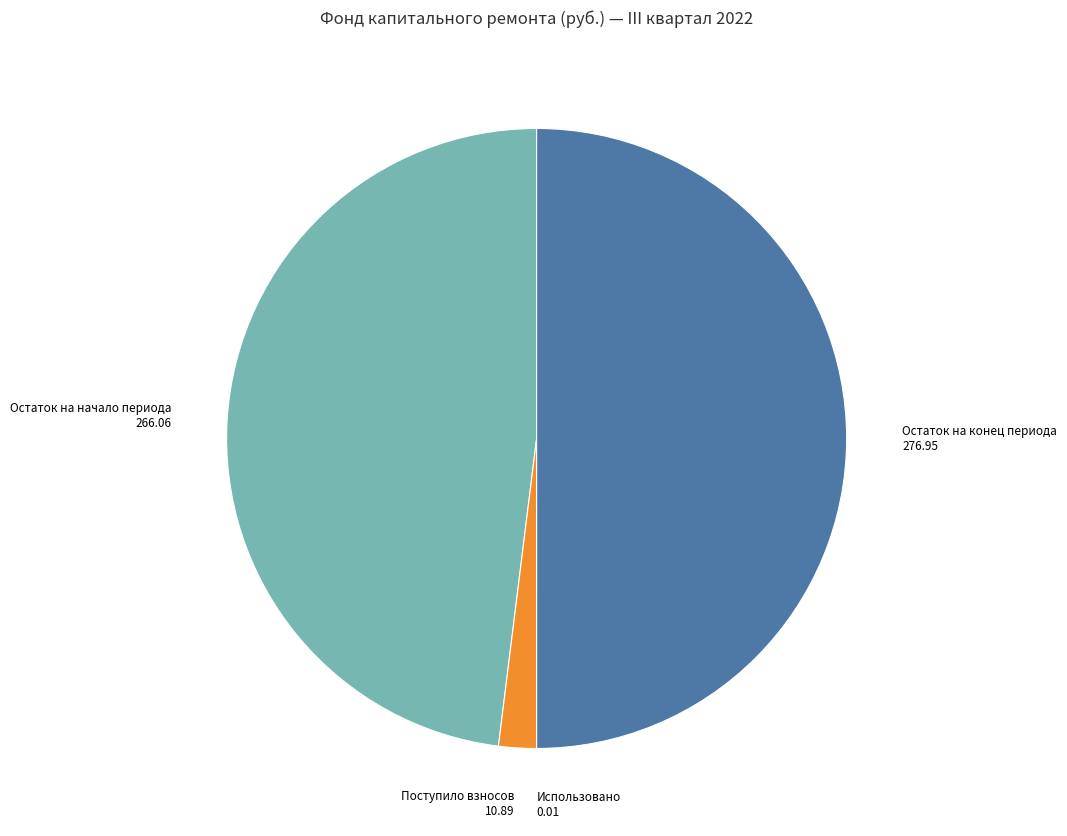

Which category has the biggest portion of the pie?

Остаток на конец периода